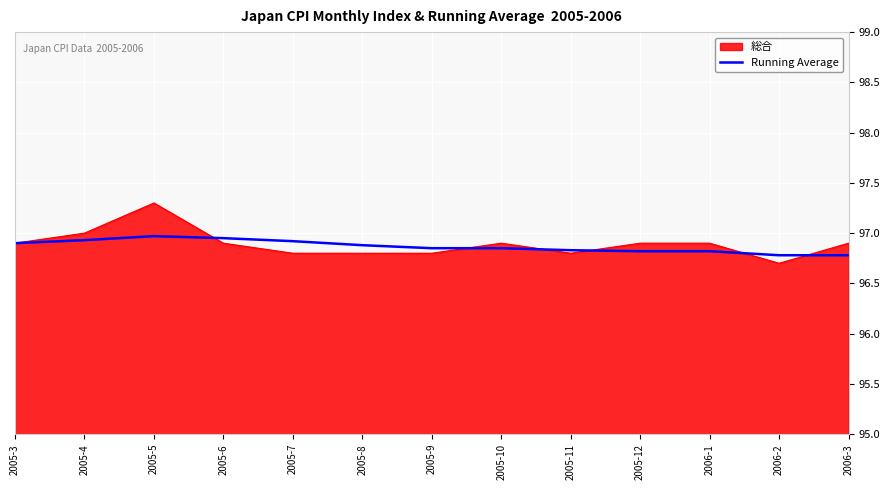

Rank the series by their maximum value, from lowest to highest.

Running Average, 総合